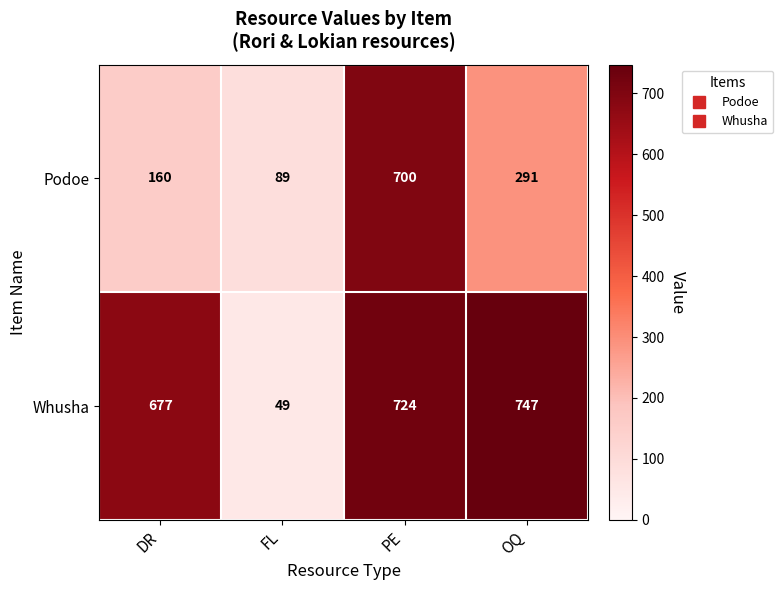

Reading right to left, list all the values displayed in this chart.

Podoe: 291	700	89	160
Whusha: 747	724	49	677